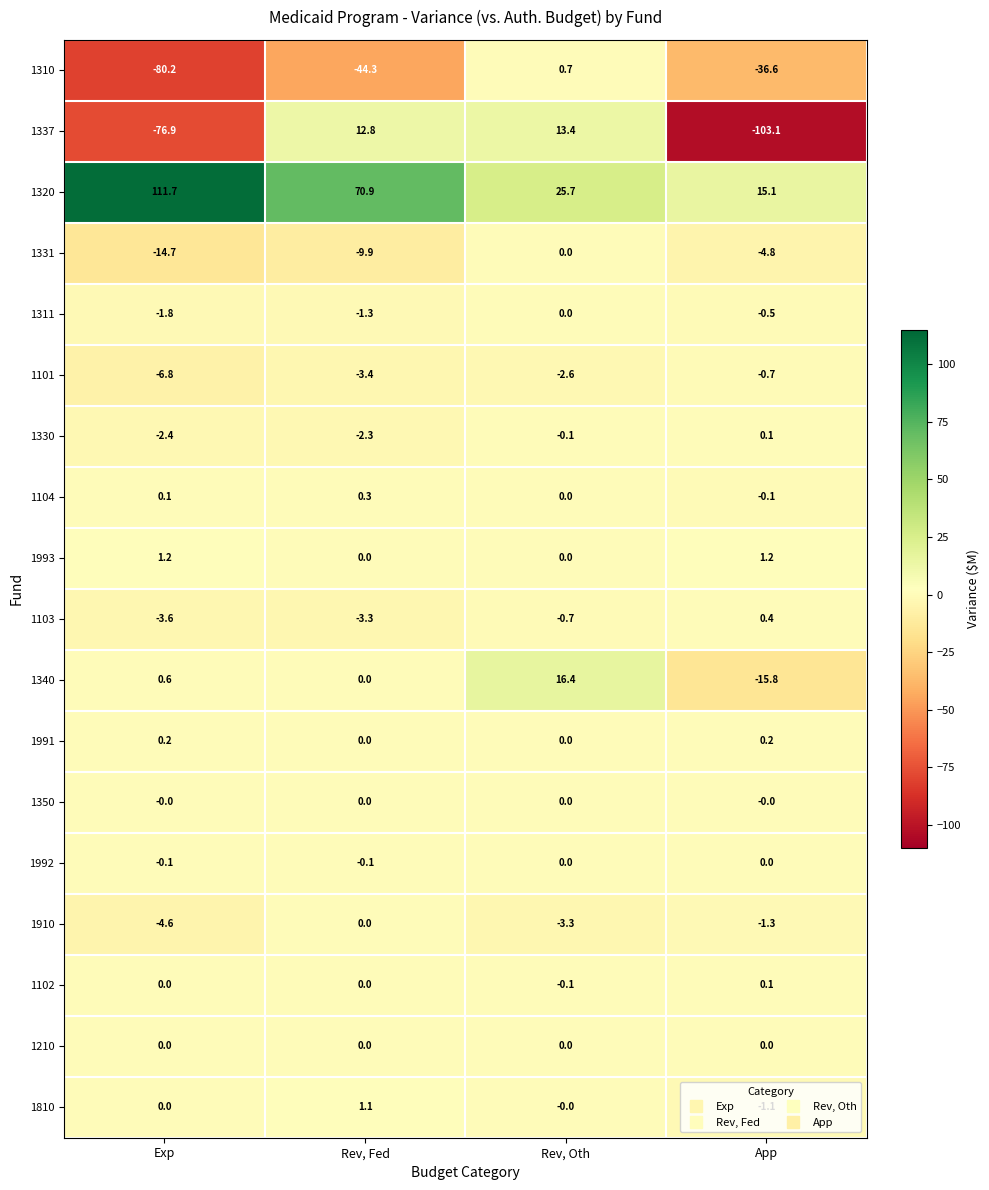

What is the average value of the 1310 series?

-40.1